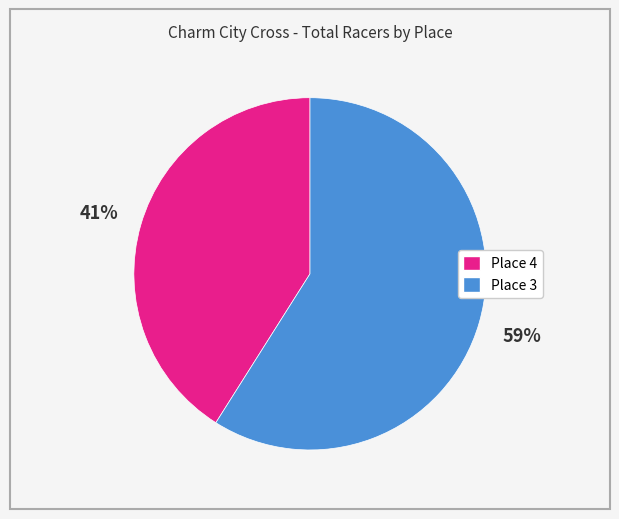

To the nearest percent, what percentage of the pie is Place 3?

59%